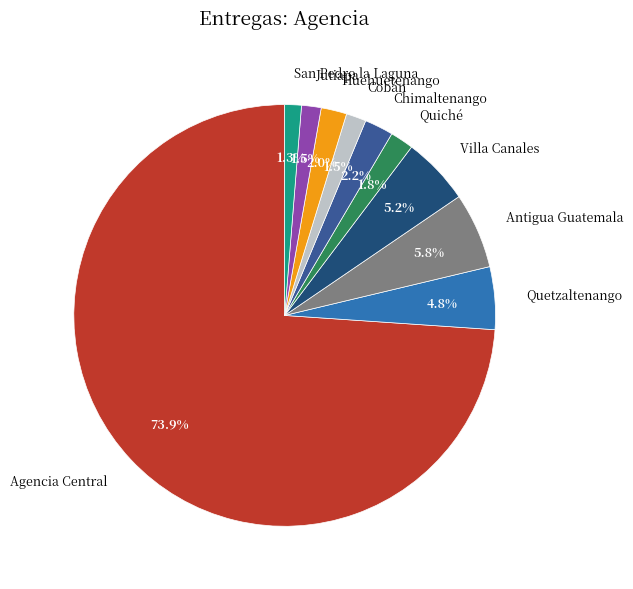

What percentage do Cobán and Quetzaltenango together represent?

6.3%